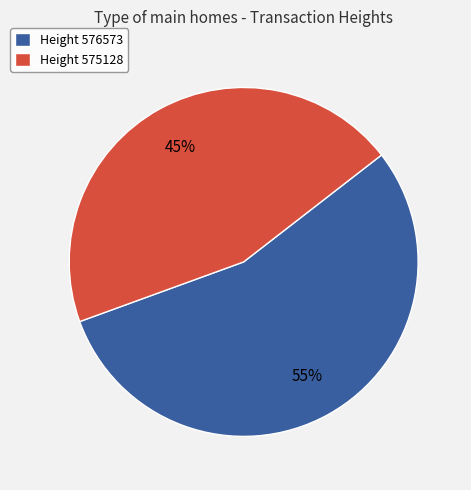

Which slice represents more than half of the pie?

Height 576573